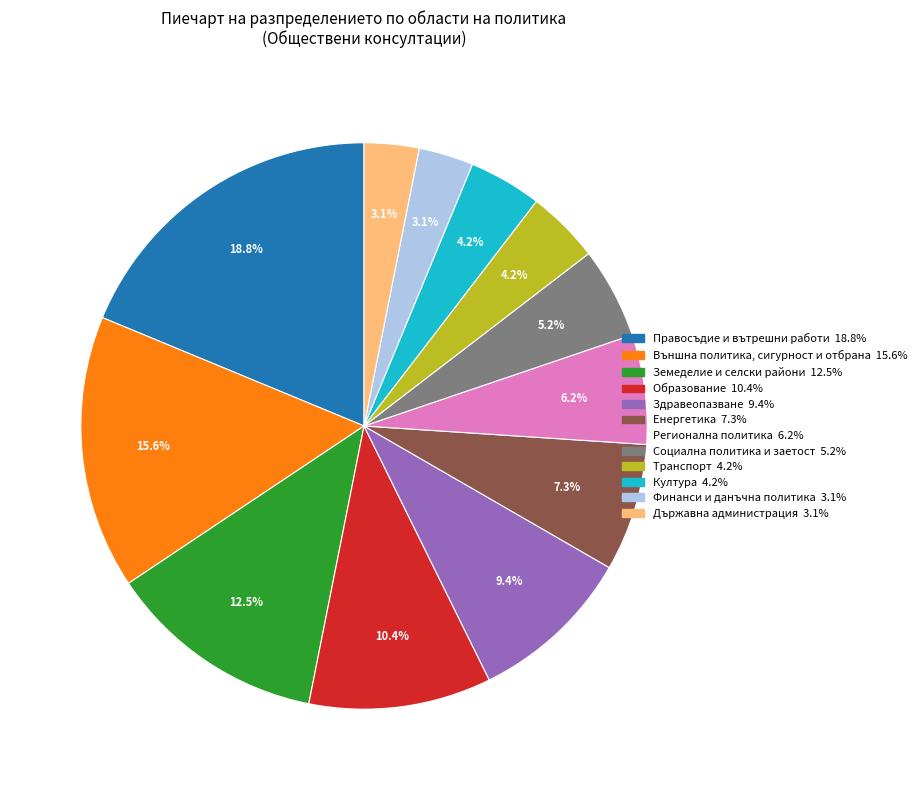

Which category has the biggest portion of the pie?

Правосъдие и вътрешни работи